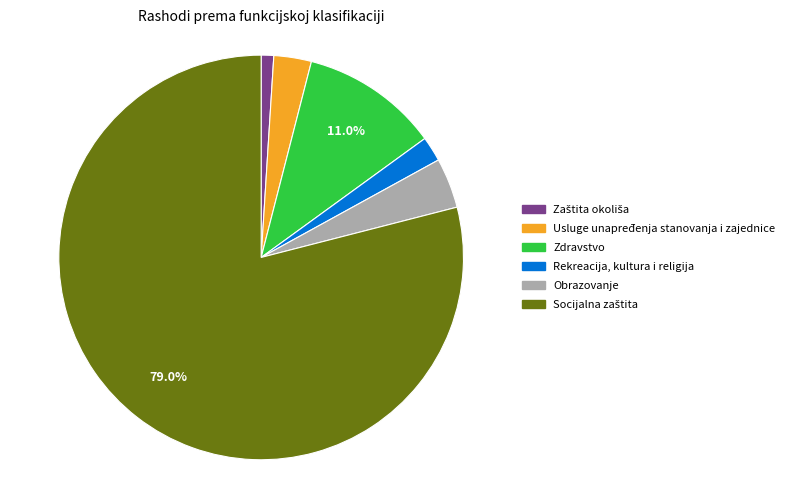

To the nearest percent, what is the difference between the largest and smallest slice percentages?

78%